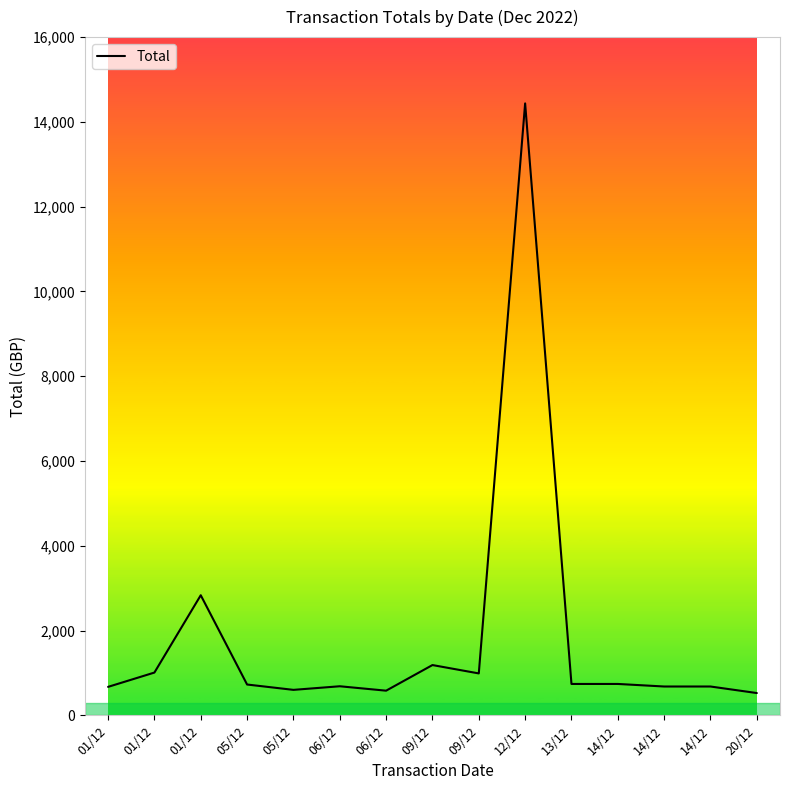

The chart shows a value of 406.4 at 14/12. True or false?

False